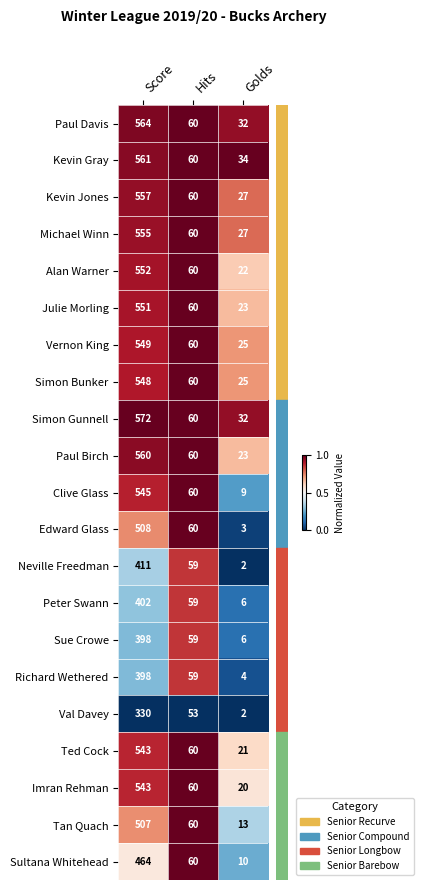

Read the Imran Rehman value at Hits, to the nearest 50.

50